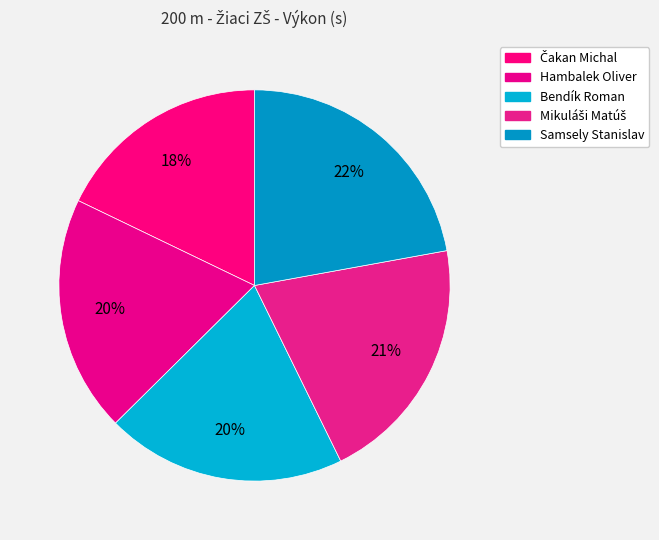

What is the smallest slice in the pie chart?

Čakan Michal